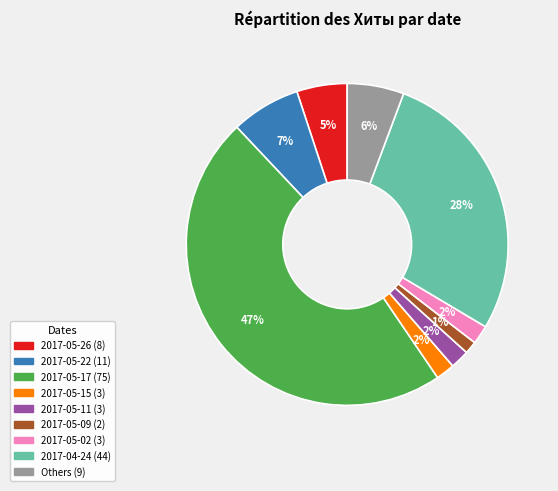

How many segments does this pie chart have?

9